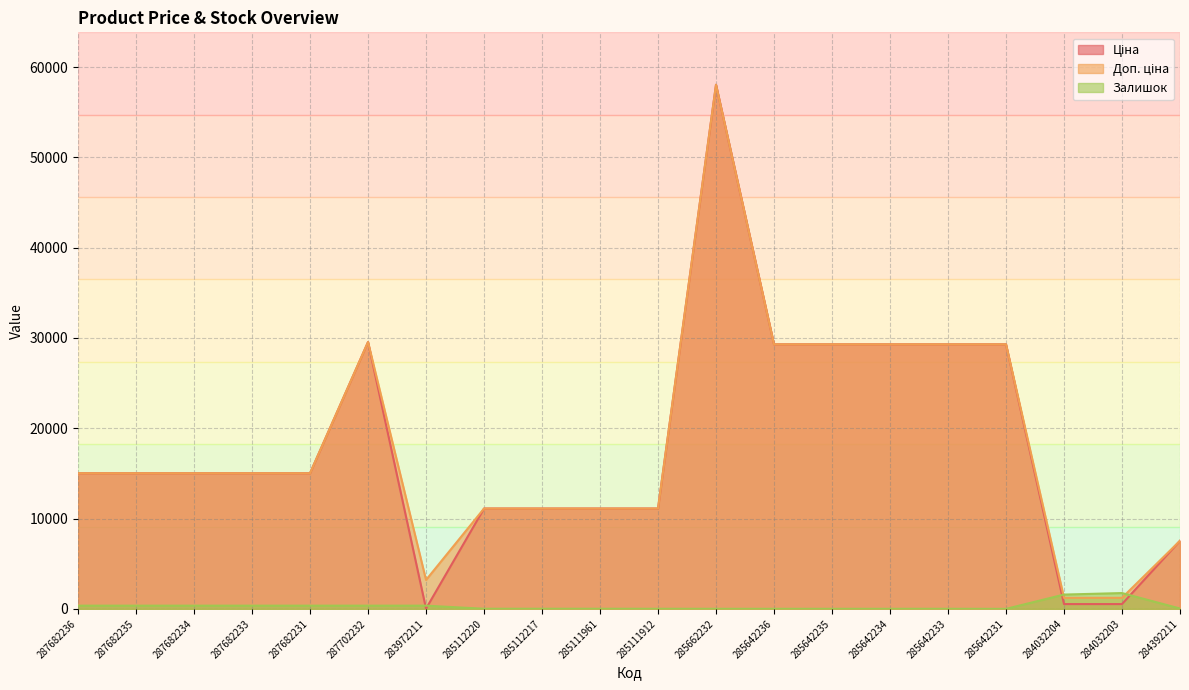

Which series changed the most between 287682234 and 284032204?

Ціна